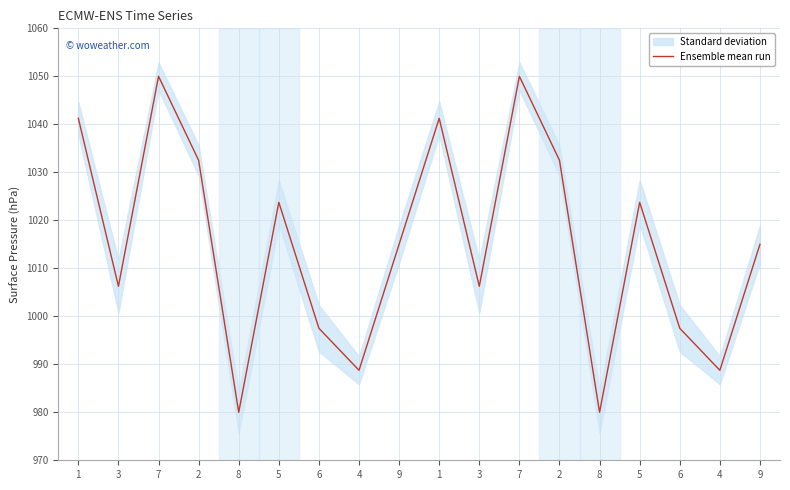

At which label is the value closest to 1015?

9